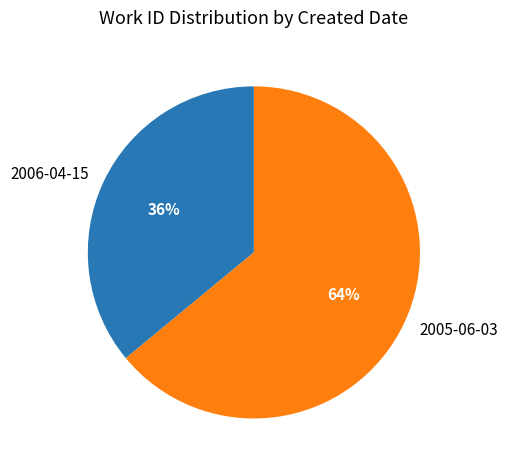

To the nearest percent, what is the difference between the largest and smallest slice percentages?

28%